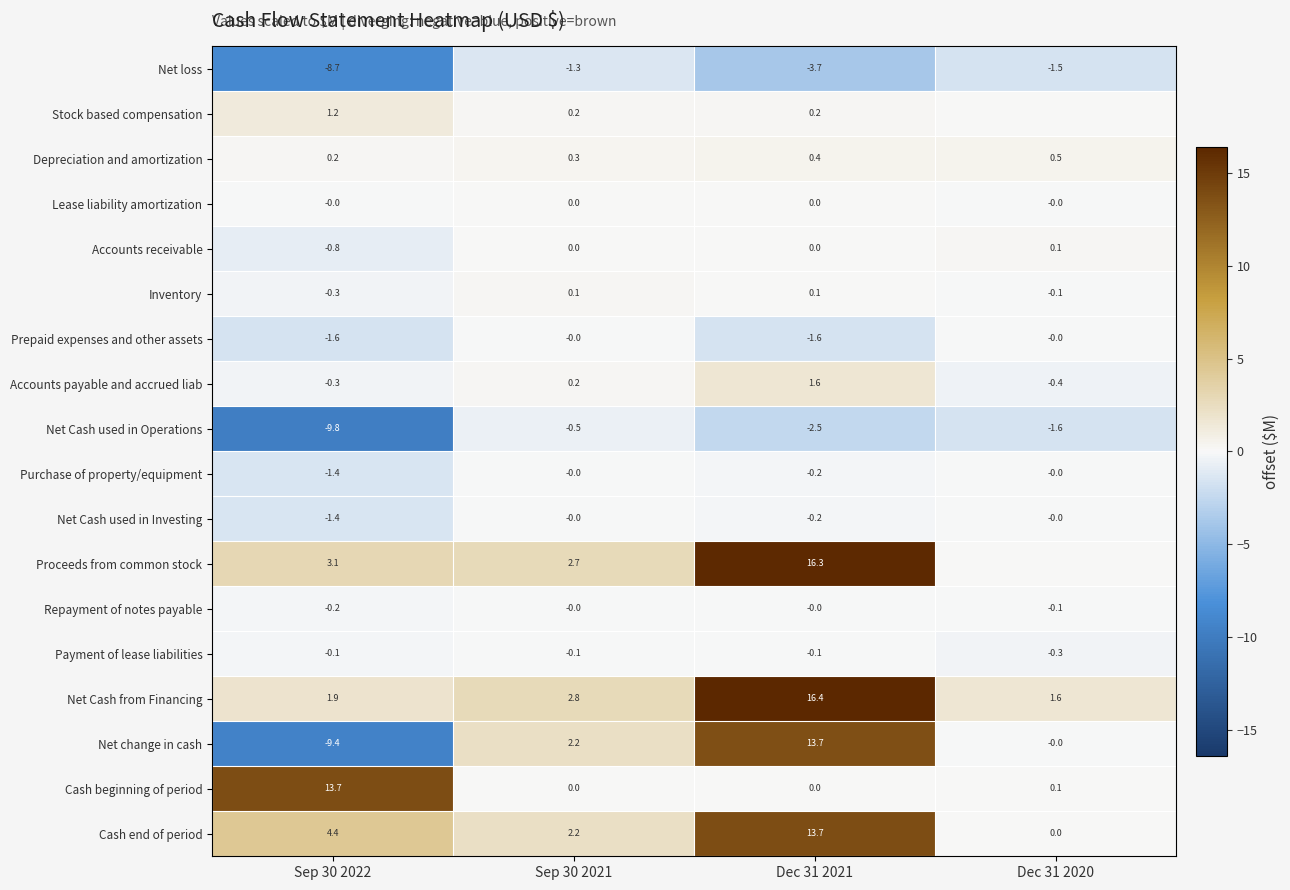

At which label is Net loss closest to -5?

Dec 31 2021